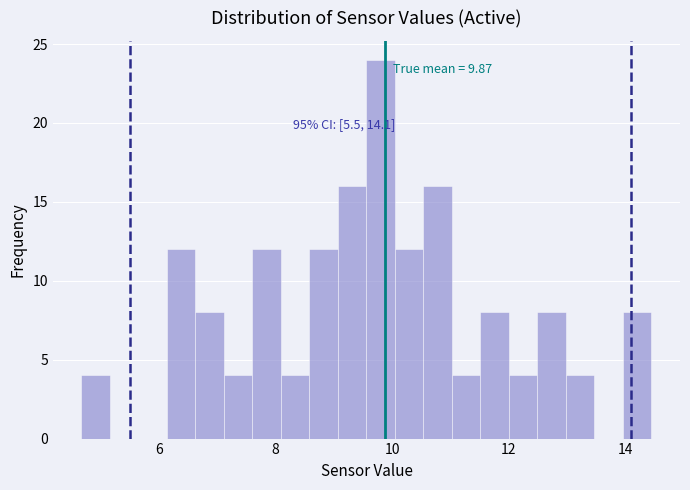

Read against the x-axis, roughly where is the centre of the tallest bar?

9.8